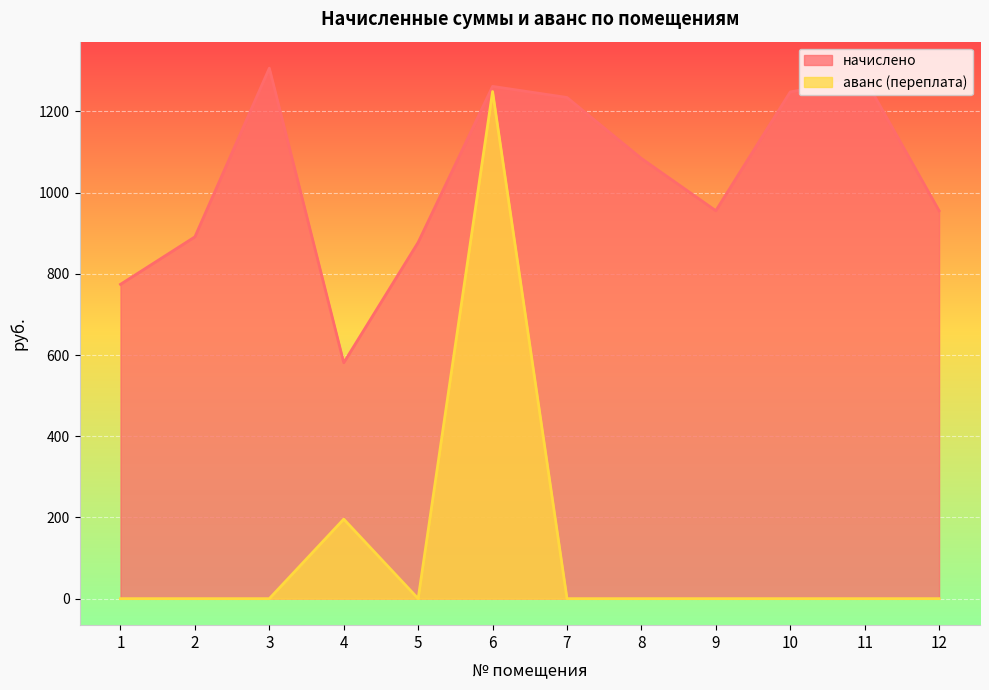

Reading left to right, extract all data points from this chart.

начислено: 774.1	891.1	1306.5	581.1	877.5	1261.7	1234.3	1084.2	955.5	1248.0	1281.2	955.5
аванс (переплата): 0.0	0.0	0.0	195.8	0.0	1249.0	0.0	0.0	0.0	0.0	0.0	0.0